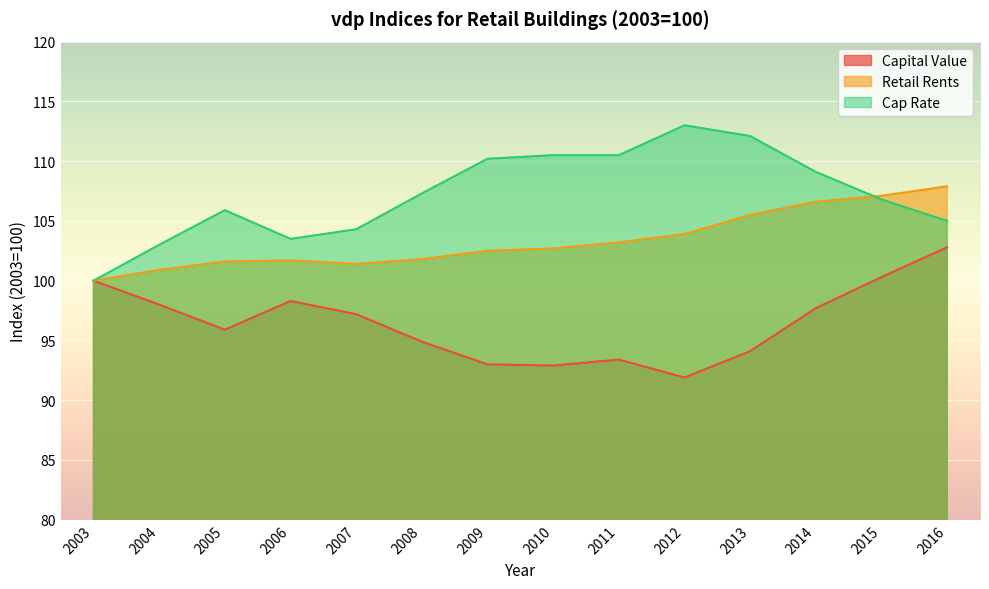

At which category does Retail Rents reach its first local valley?

2007